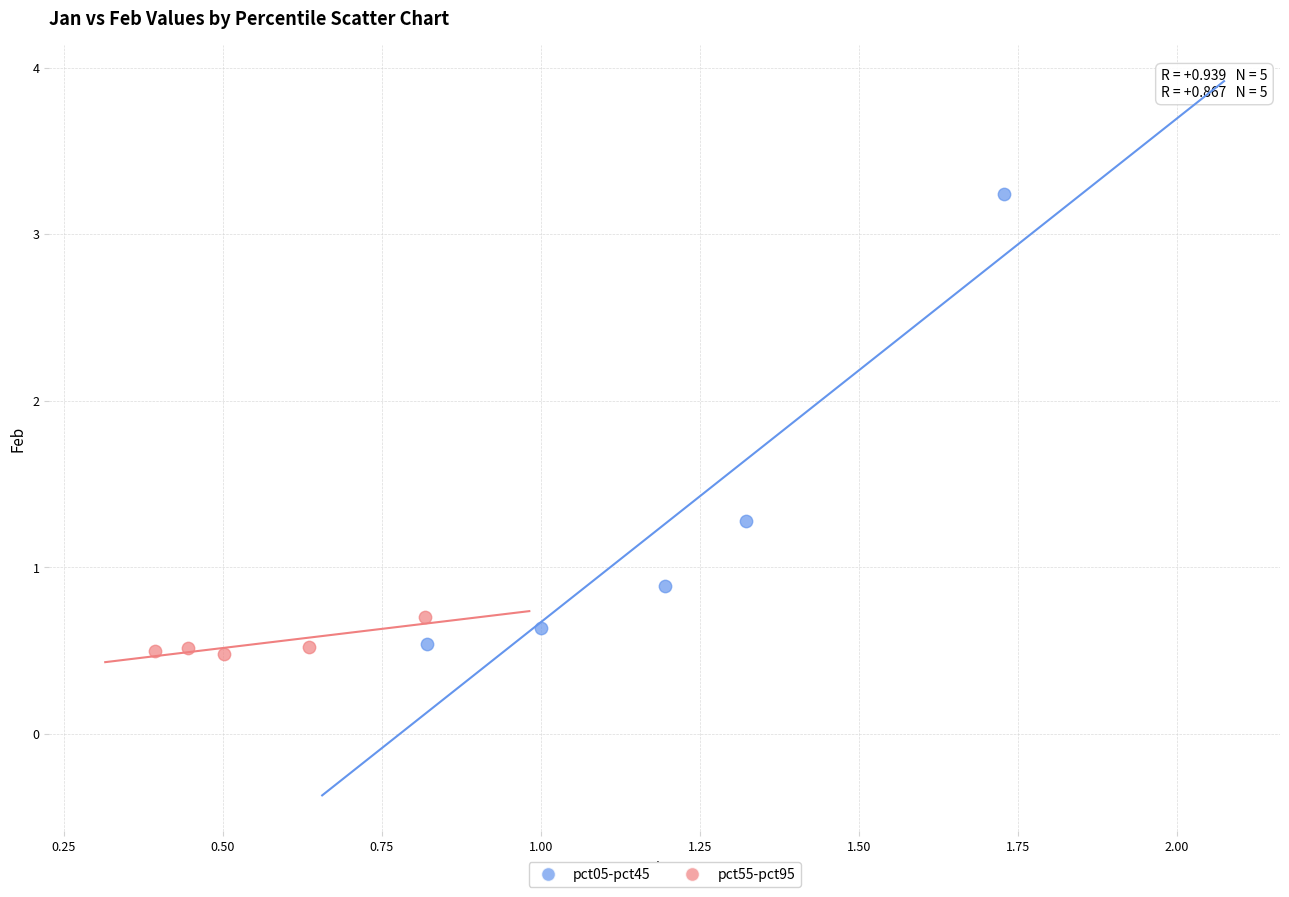

Which series contains the highest Y value?

pct05-pct45